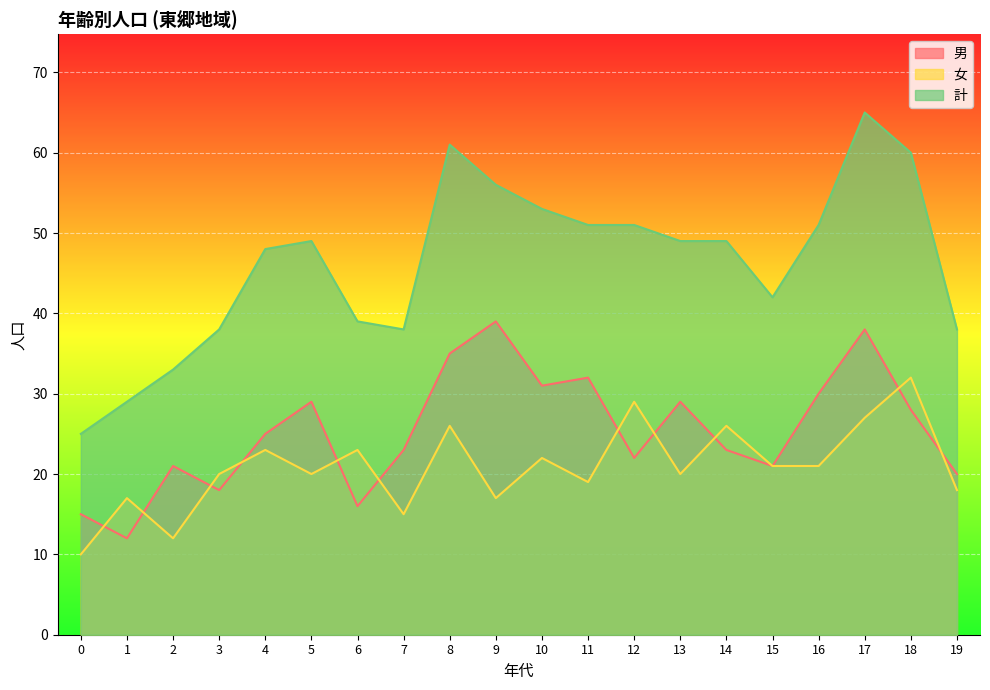

Between 12 and 15, which series saw the biggest shift?

計